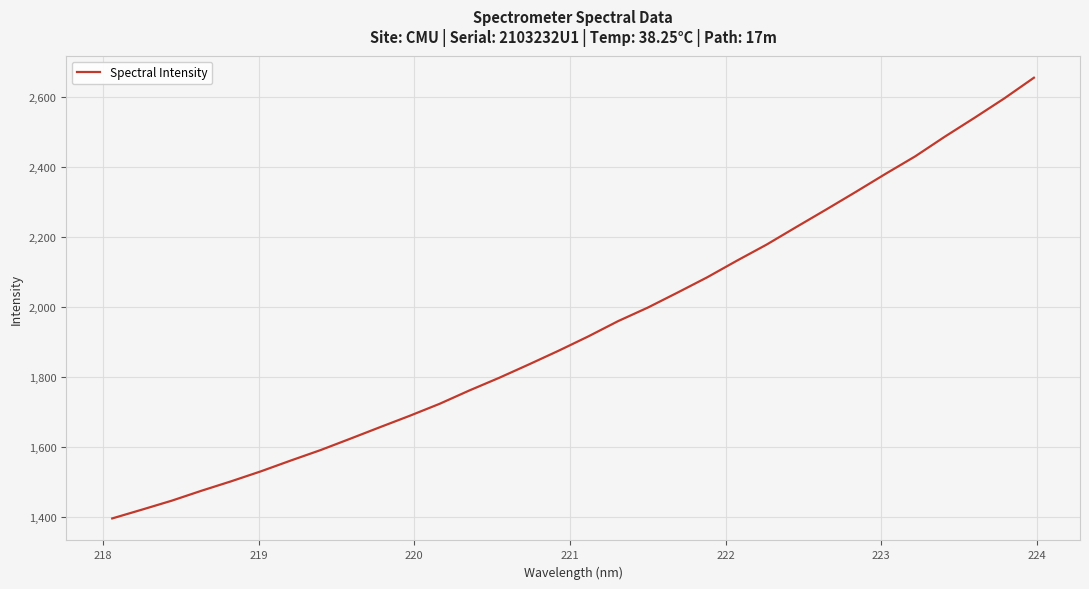

What is the minimum value shown in the chart?

1394.6